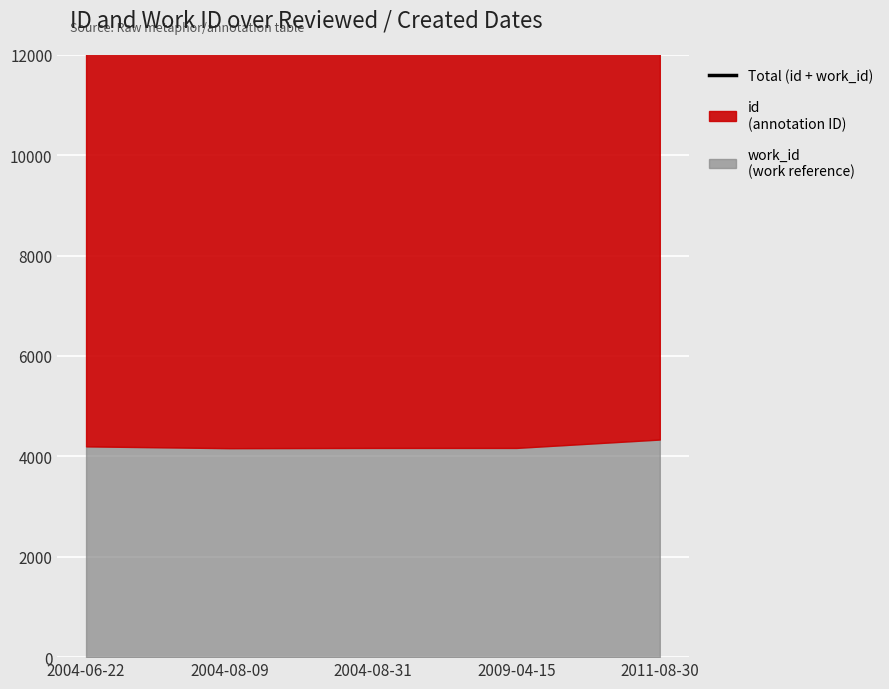

What is the change in value from 2004-06-22 to 2004-08-09?

-180